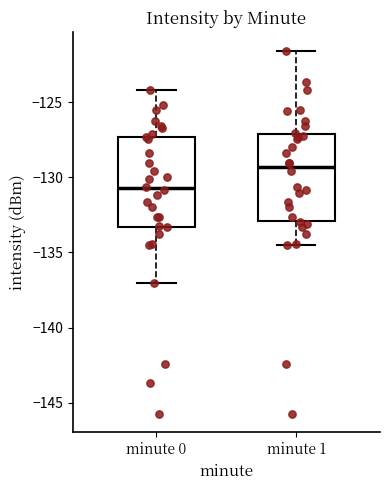

Reading left to right, read every box against the y-axis: the position of its median line, the range the box covers, and the ends of its whiskers. The values are not printed on the chart, so give them approximately, as read against the axis.

minute 0: median -130.5, box -133.5 to -127.5, whiskers -137.0 to -124.0
minute 1: median -129.5, box -133.0 to -127.0, whiskers -134.5 to -121.5